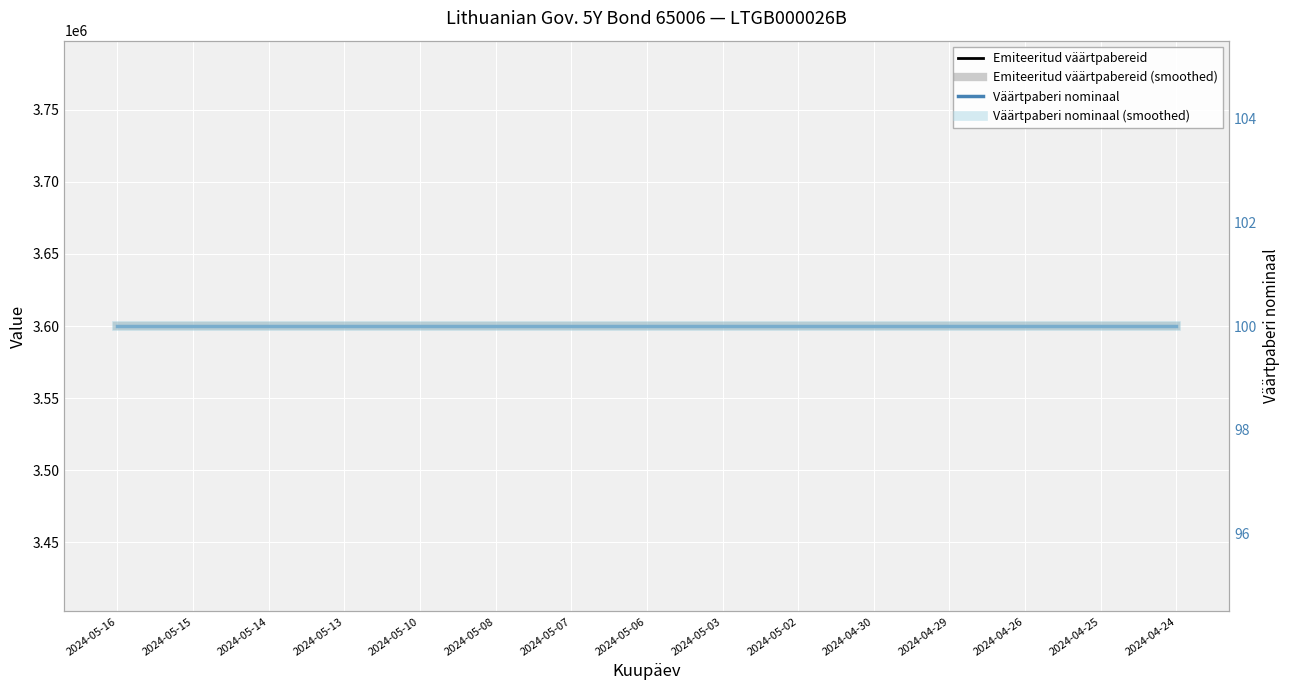

What is the label of the 10th point from the right?

2024-05-08